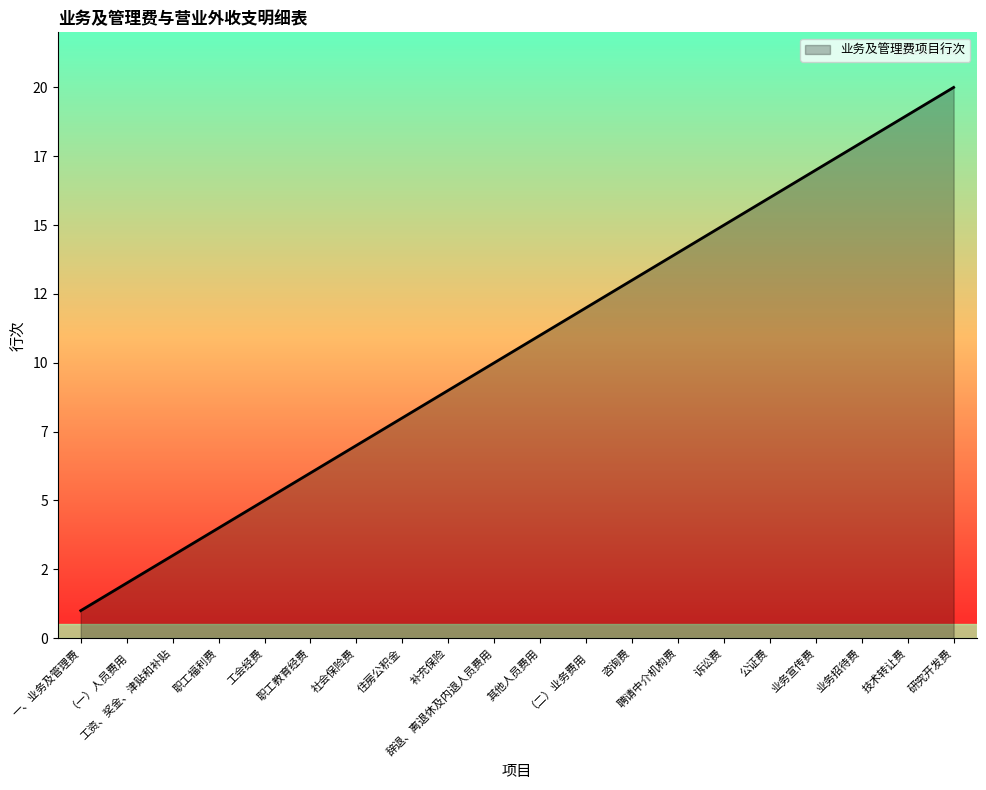

Is this an area chart (filled region under the line)?

Yes